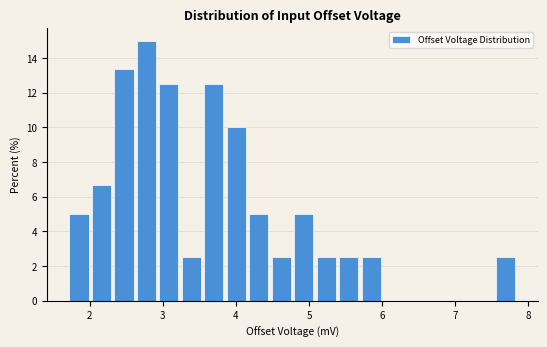

Around what value on the x-axis is the tallest bar? Give the approximate position of its centre, as read against the axis.

2.8